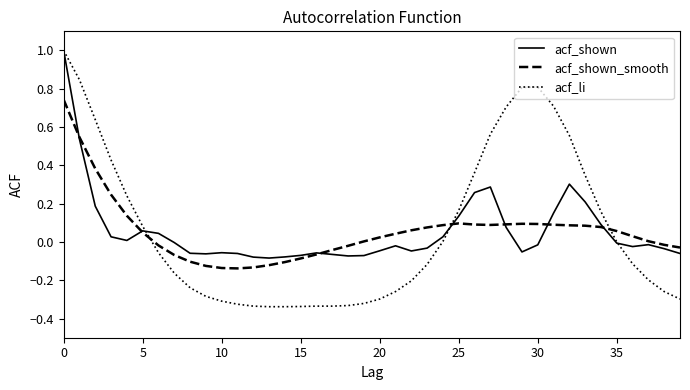

What is the highest value of the acf_li series?

1.0